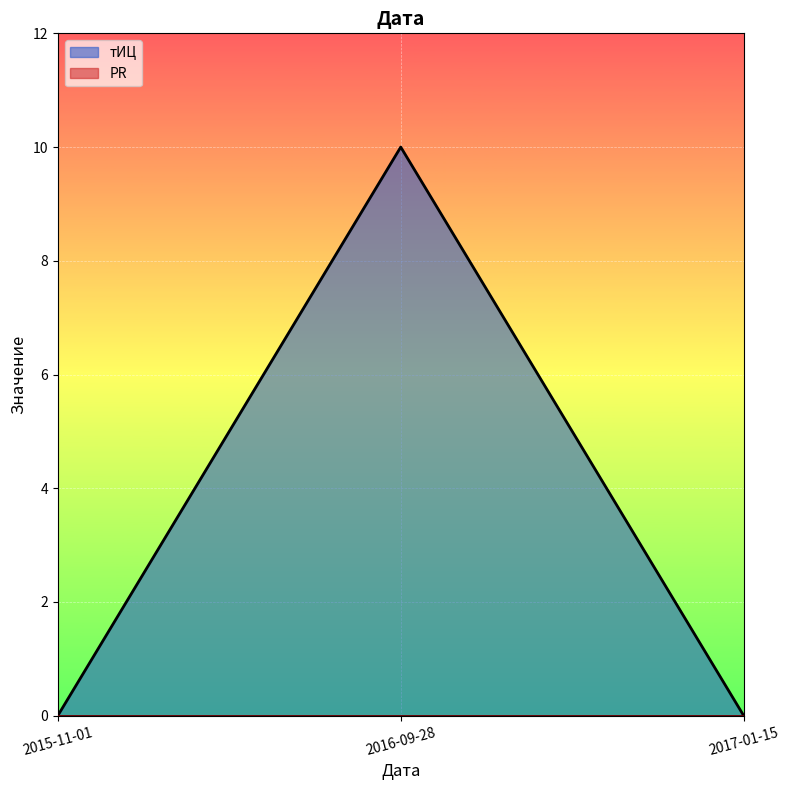

Reading left to right, extract all data points from this chart.

0	10	0